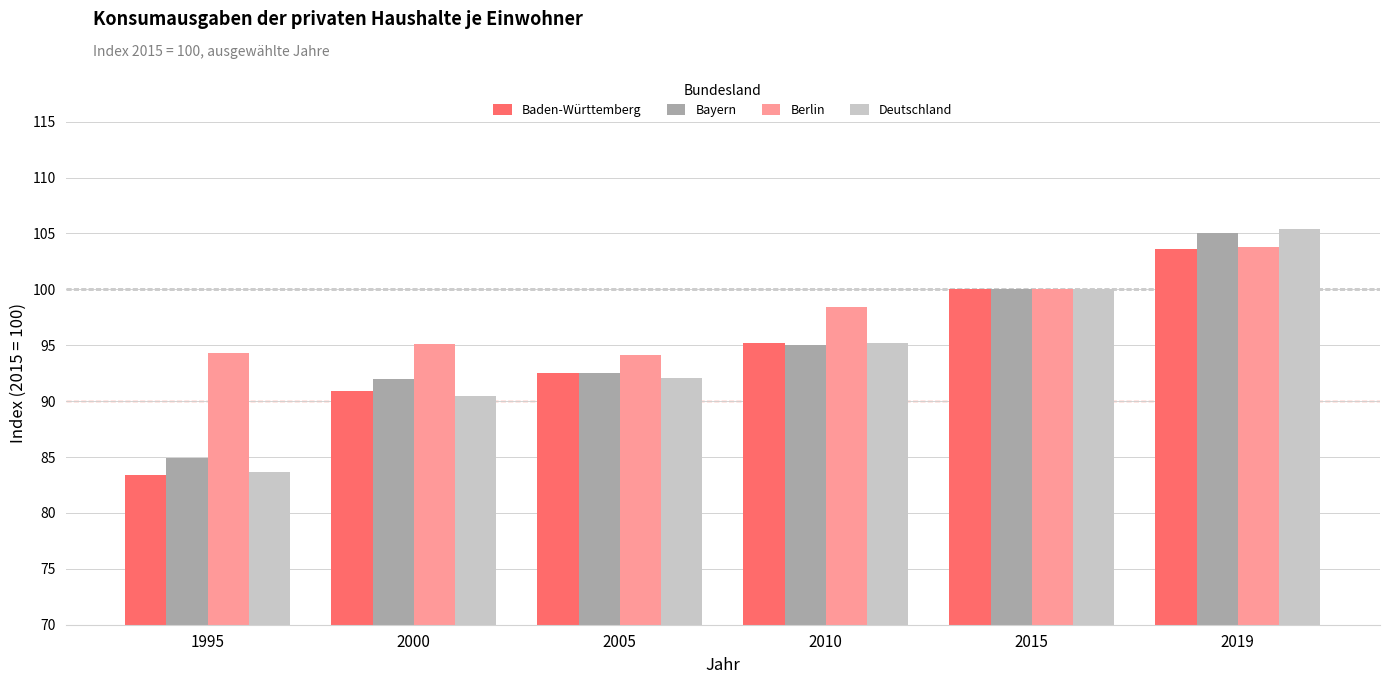

What is the average value of the Berlin series?

97.6